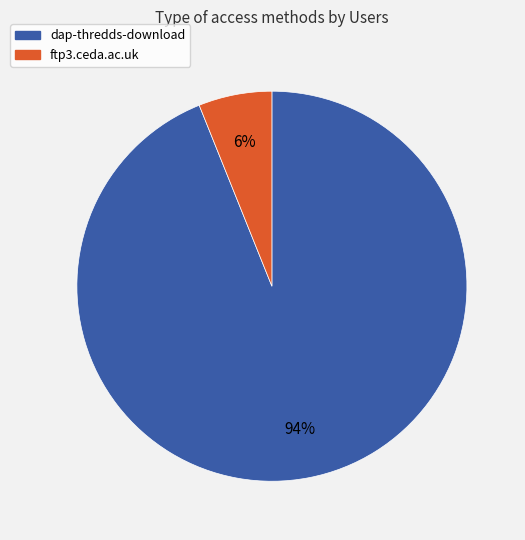

To the nearest percent, what percentage of the pie is dap-thredds-download?

94%